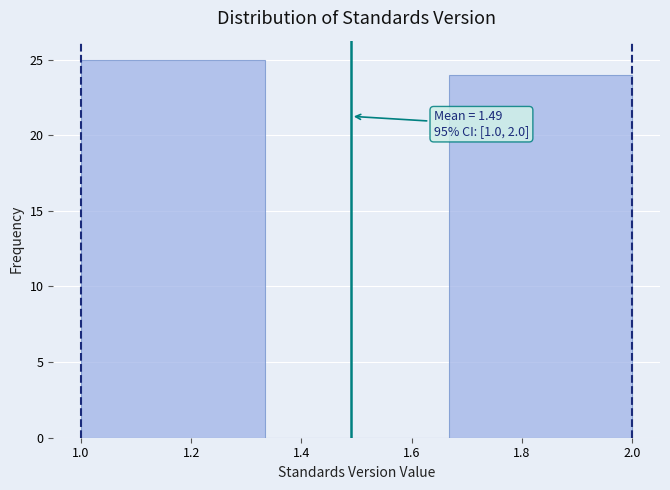

Over which range of the x-axis is the bar tallest?

1.00 to 1.34